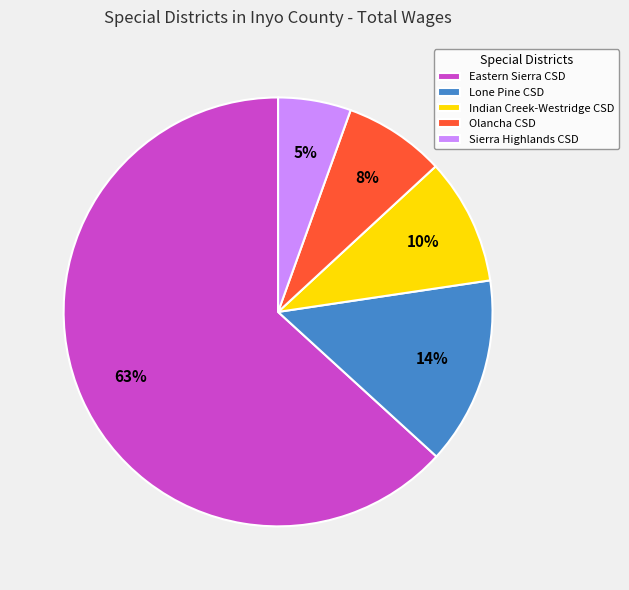

What is the largest slice in the pie chart?

Eastern Sierra CSD